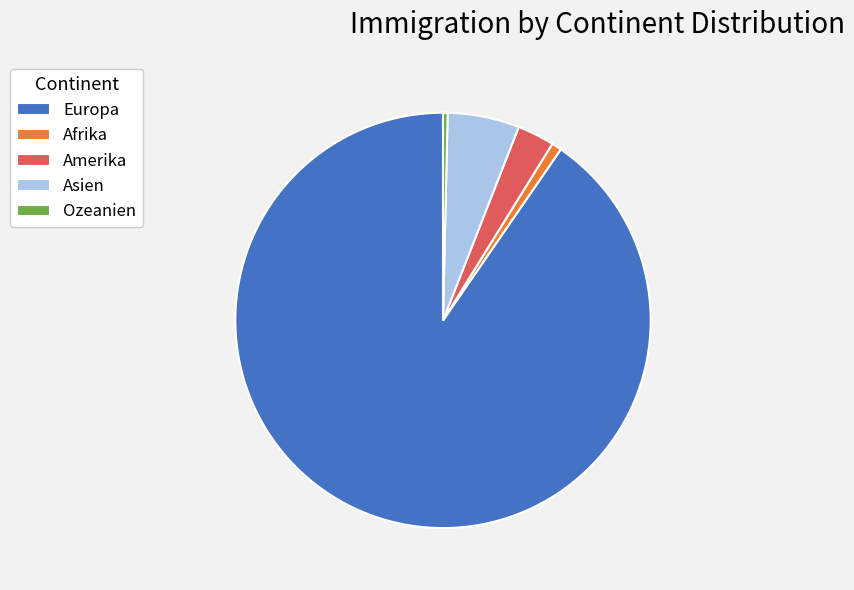

Is there any slice that represents more than half of the pie?

Yes